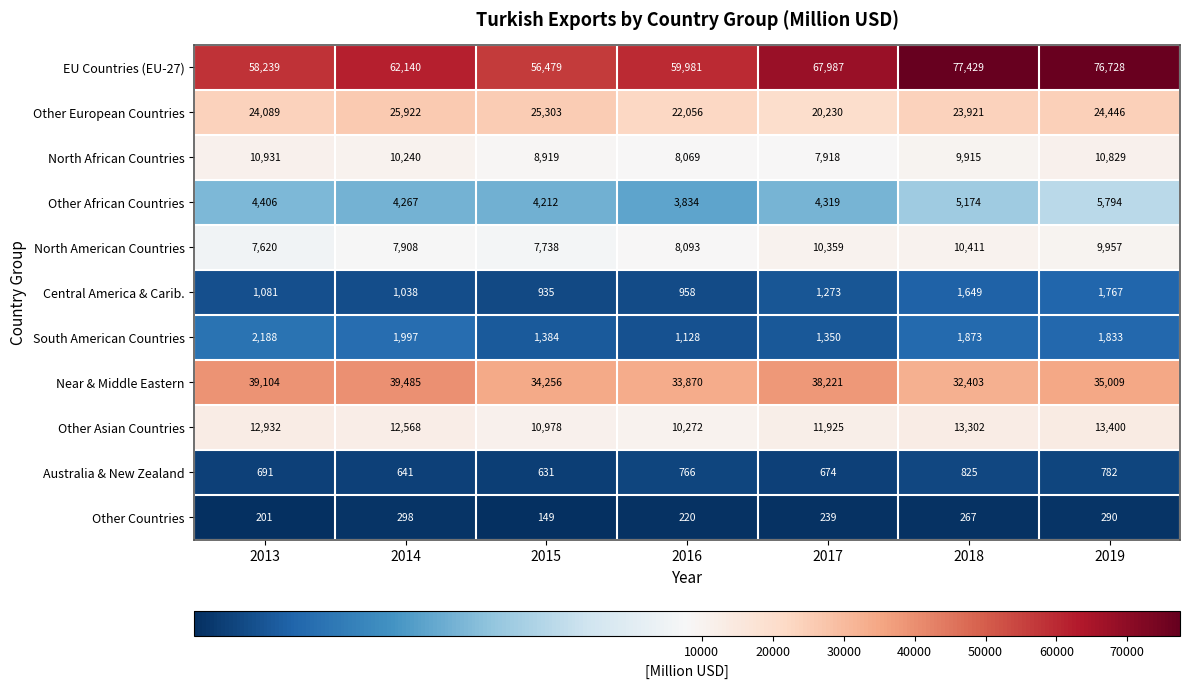

How many data points does each series have?

7